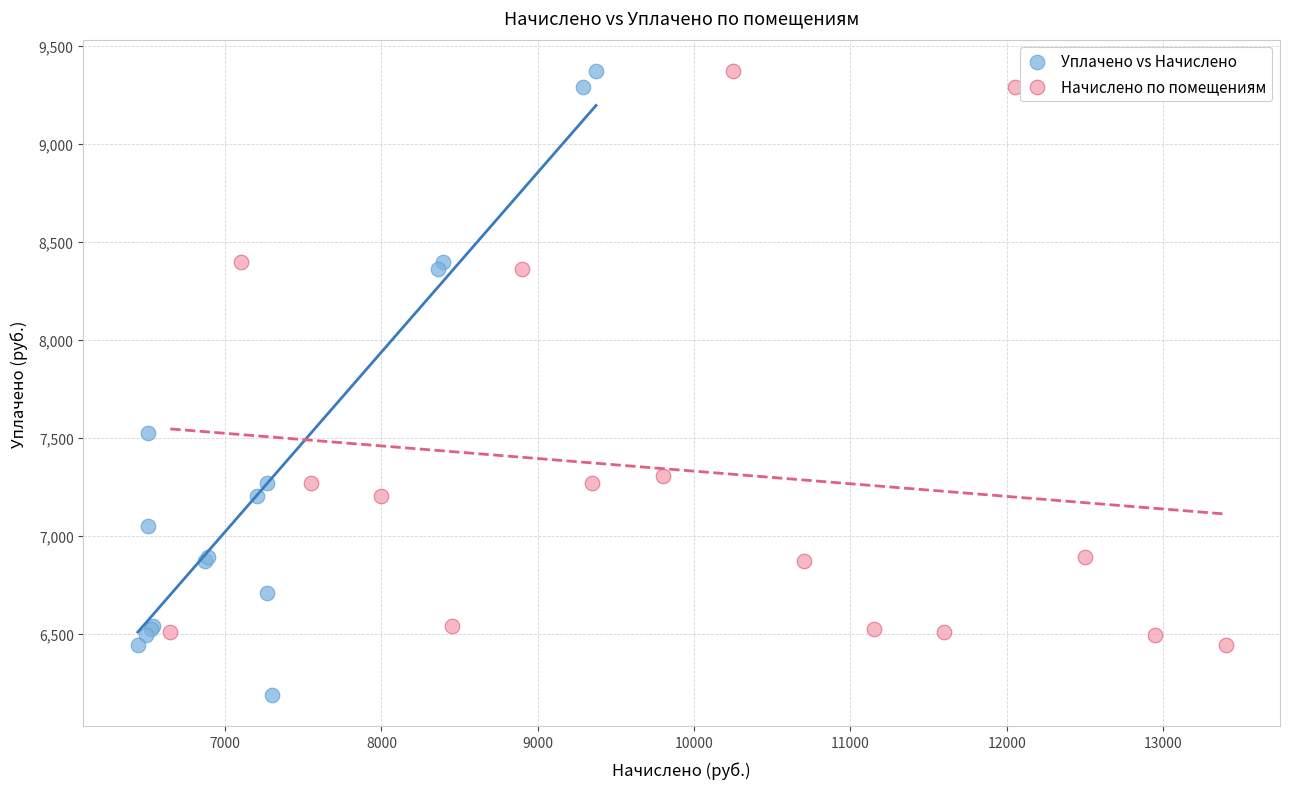

What are all the series names shown in the legend?

Уплачено vs Начислено, Начислено по помещениям